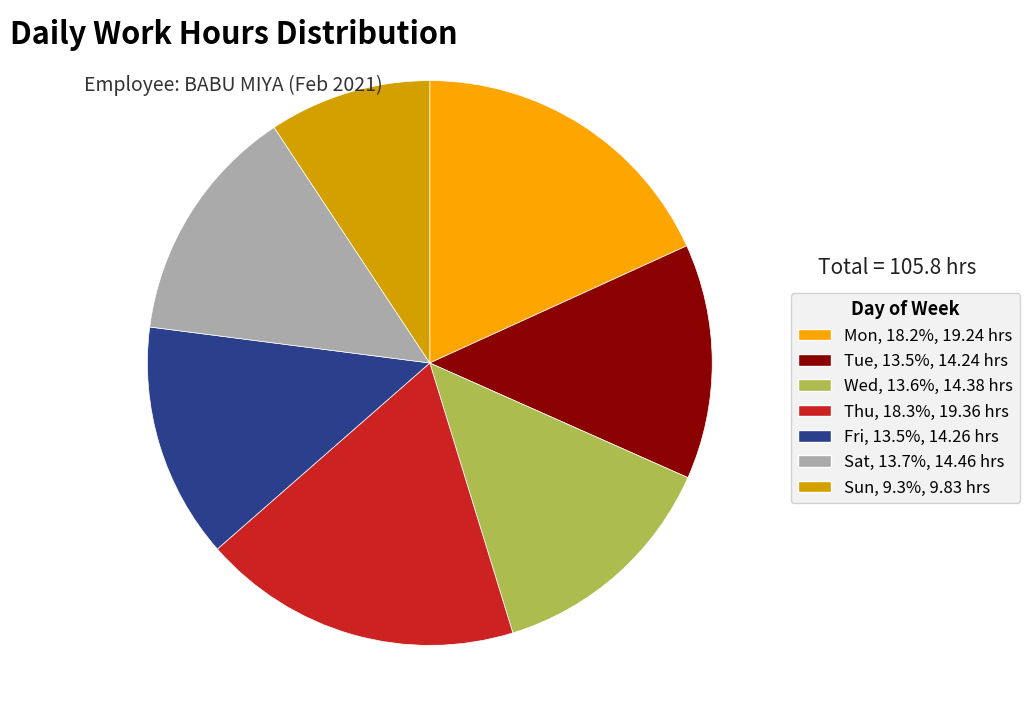

Does Tue account for over 50% of the chart?

No